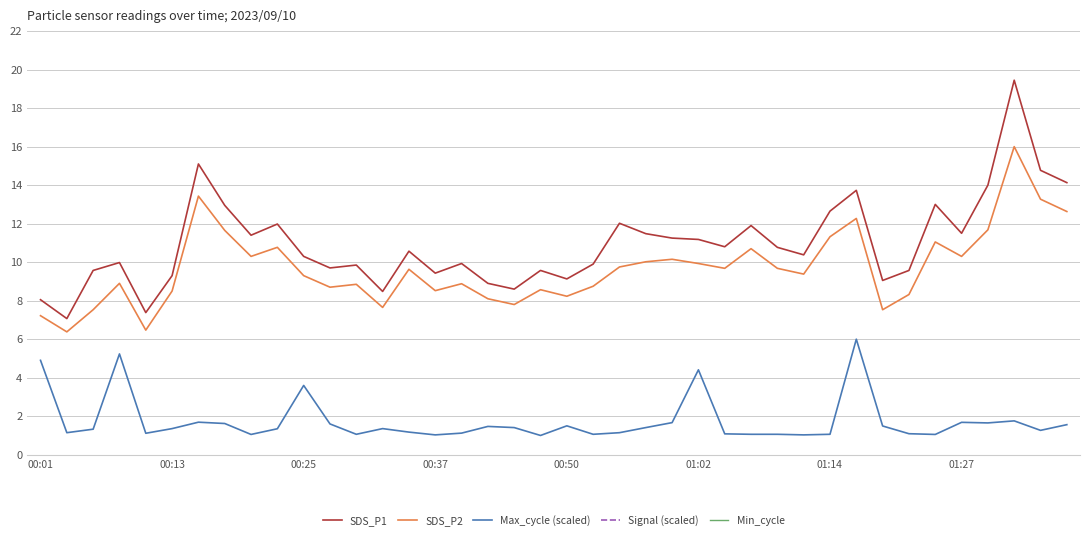

Is it true that SDS_P1 equals 10.3 at 00:25?

True